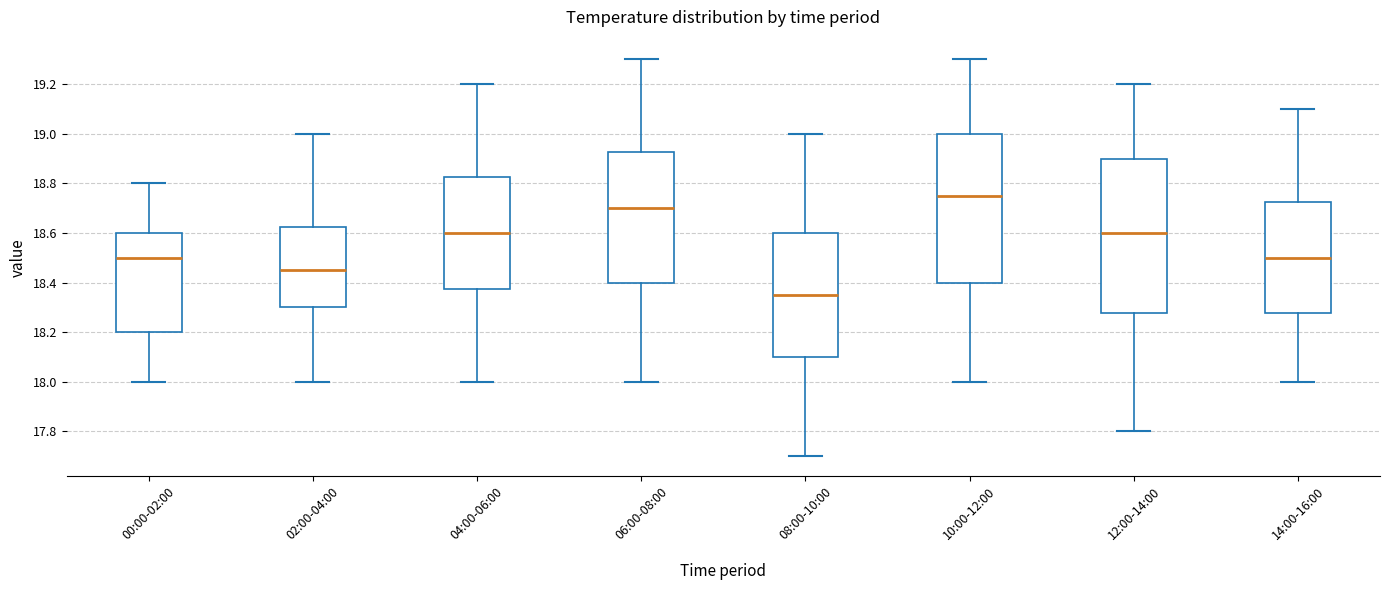

Which box has the lowest median line?

08:00-10:00